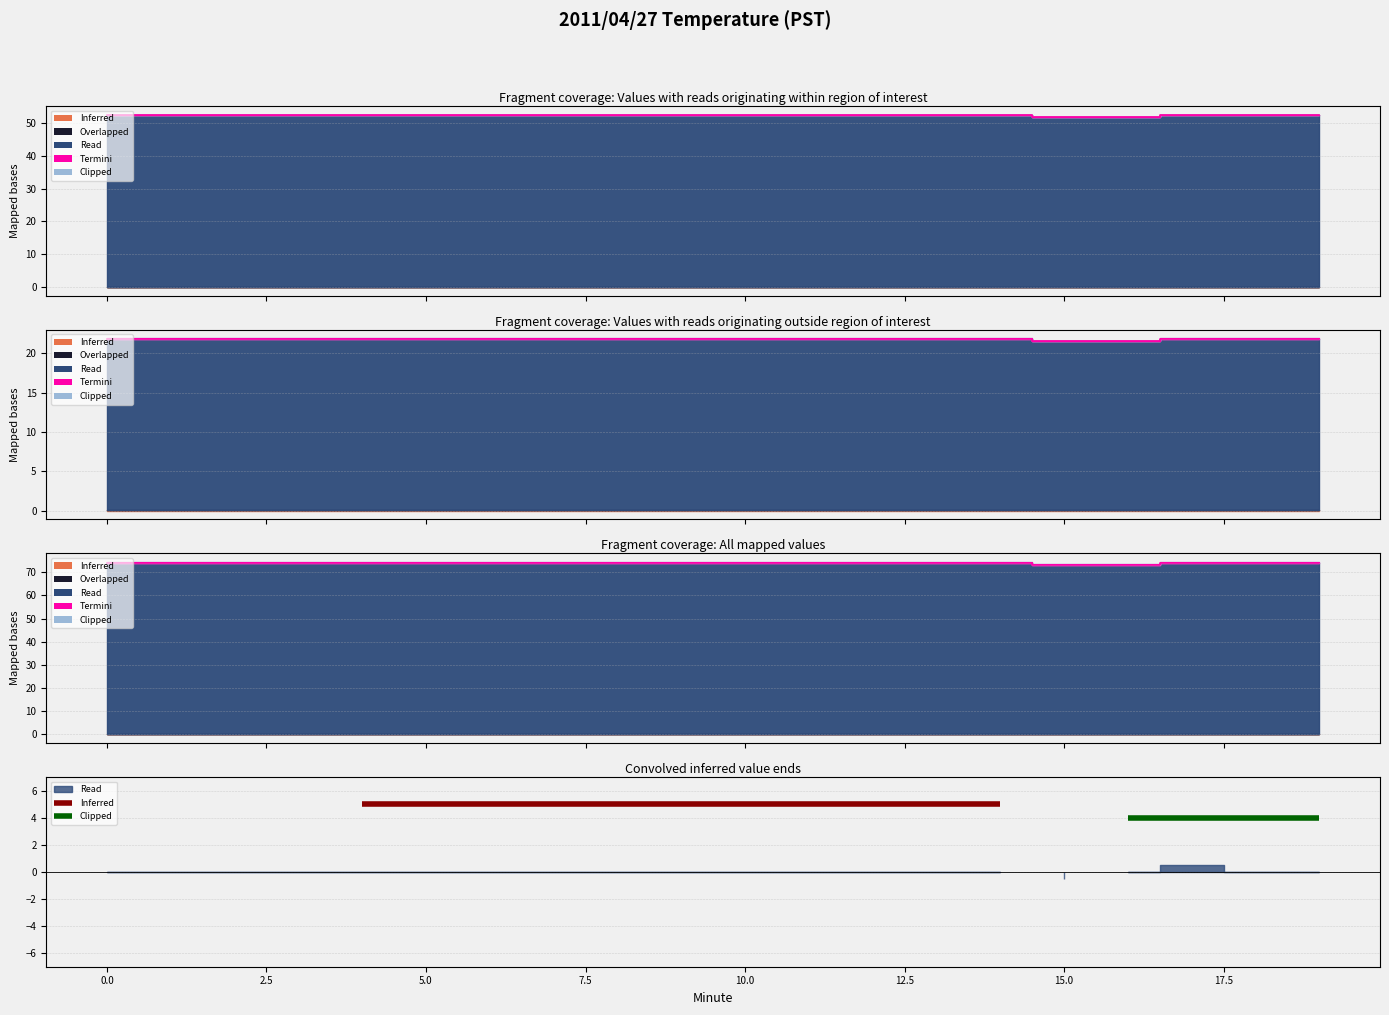

How many data points in Clipped are less than 52?

2